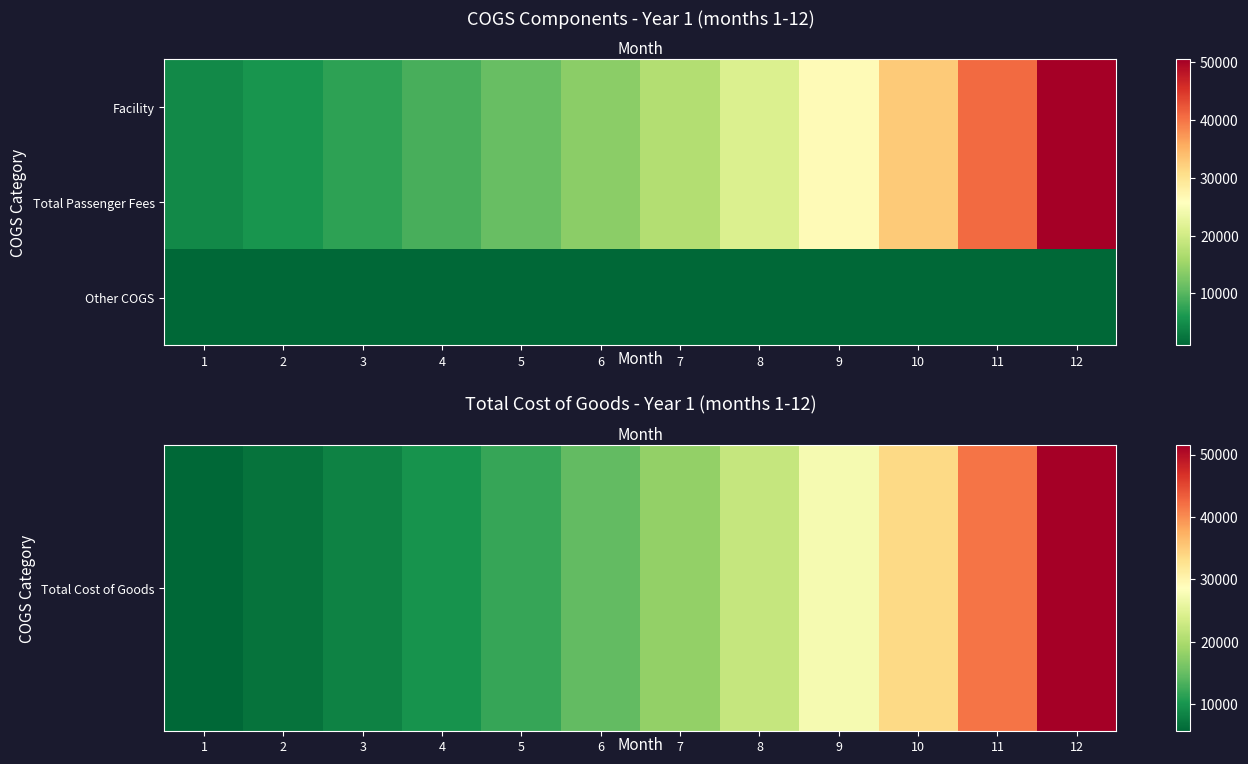

Which series has the largest range (max minus min)?

Total Cost of Goods